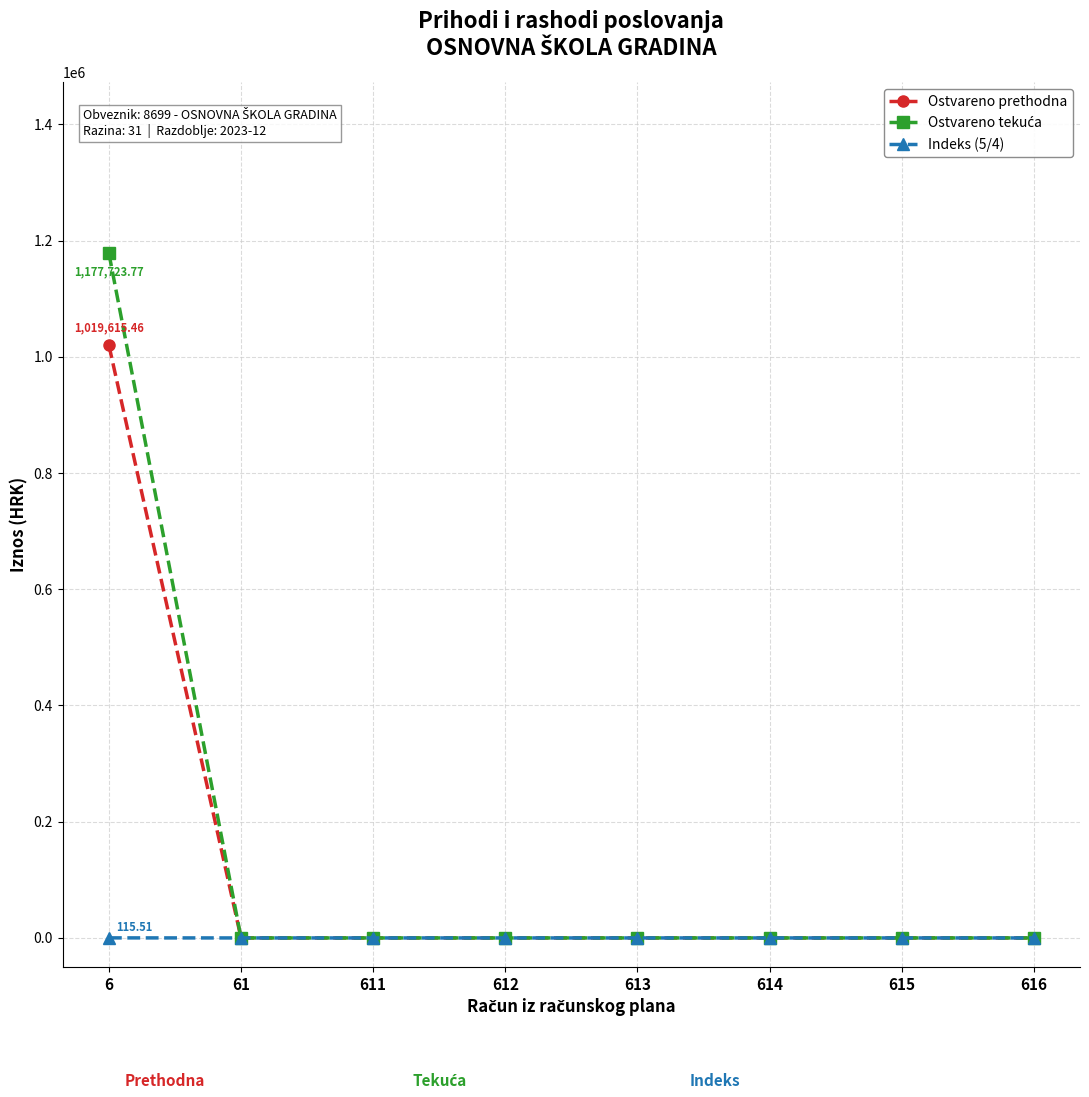

How many data points in Indeks (5/4) are above 0?

1